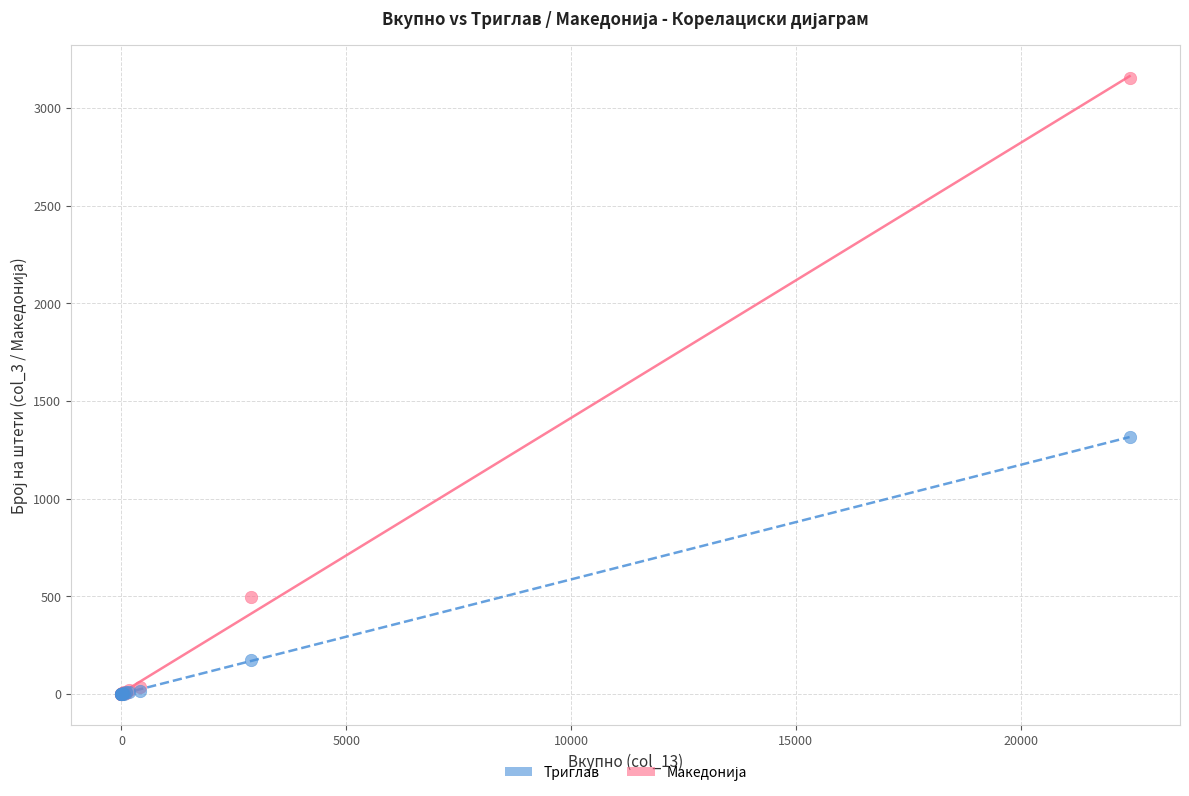

In the Триглав series, what Y value is closest to 1576?

496